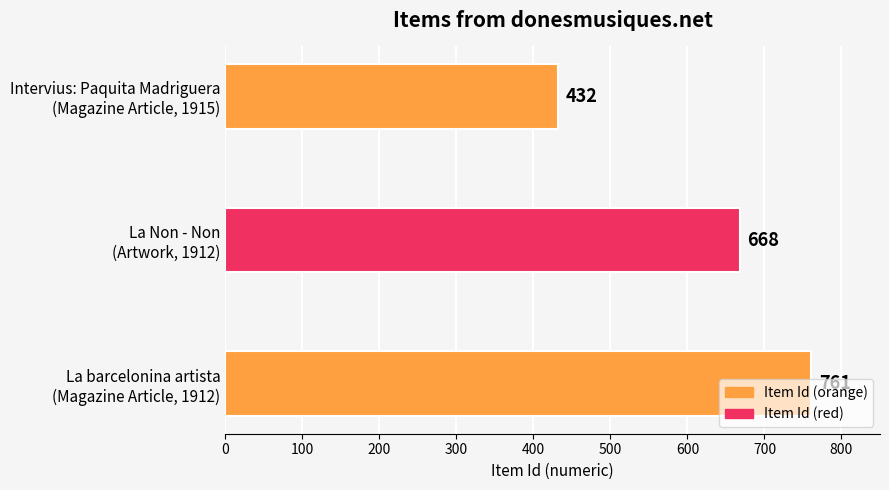

How many values are between 432 and 761?

3